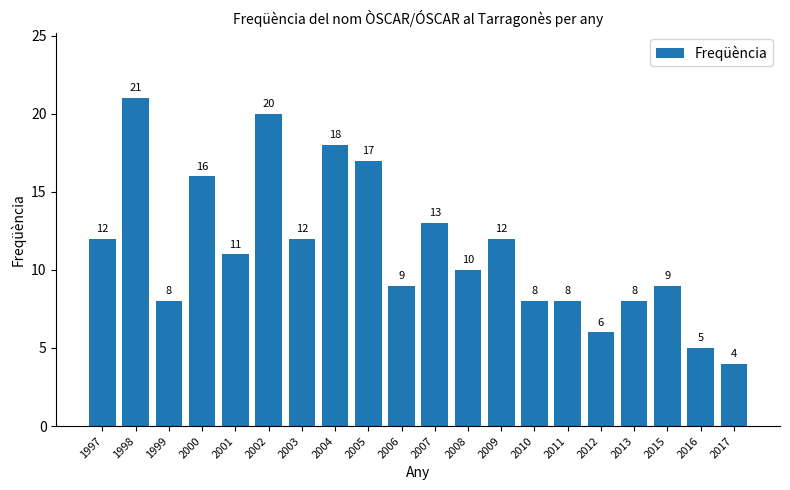

Reading right to left, what are all the values shown in this chart?

4	5	9	8	6	8	8	12	10	13	9	17	18	12	20	11	16	8	21	12